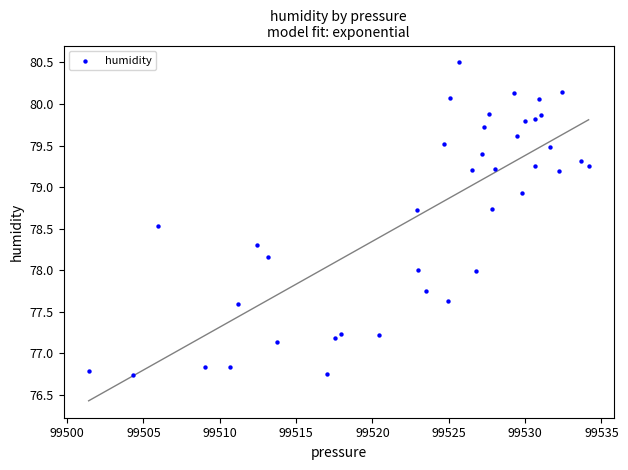

What is the range of X values (max minus min)?

32.8